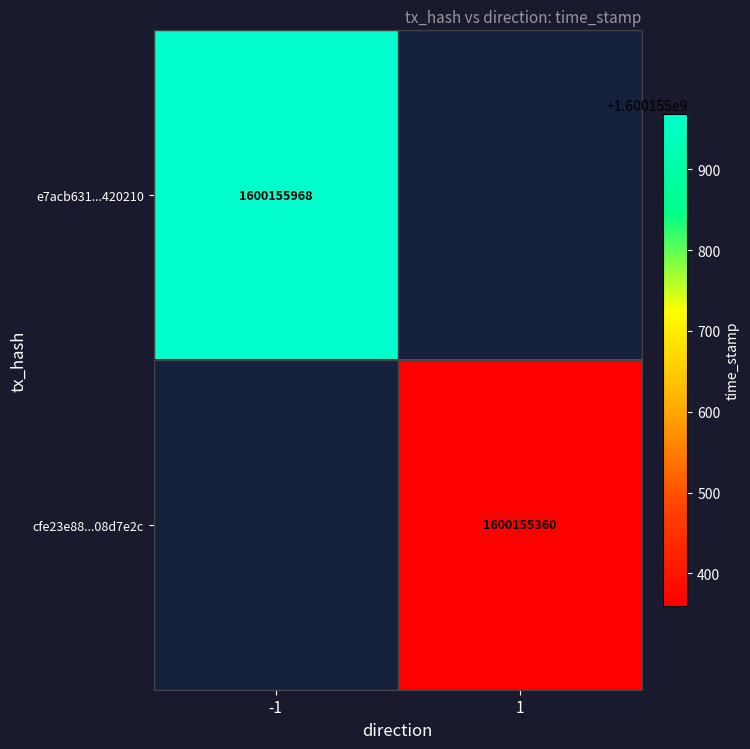

What is the difference between the highest and lowest values at direction?

2